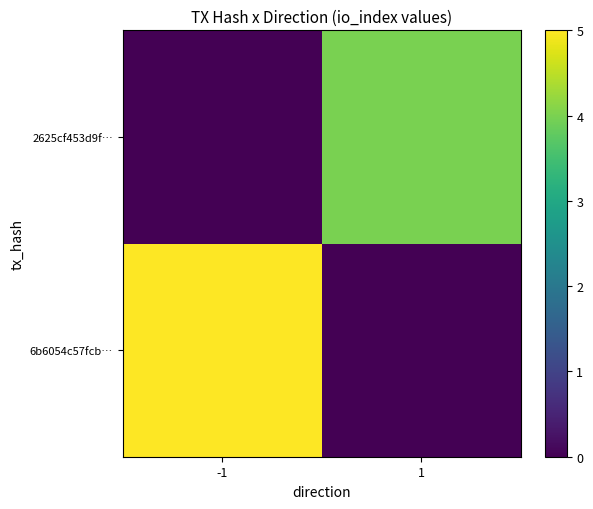

Rank the series by their average value, from highest to lowest.

6b6054c57fcb…, 2625cf453d9f…